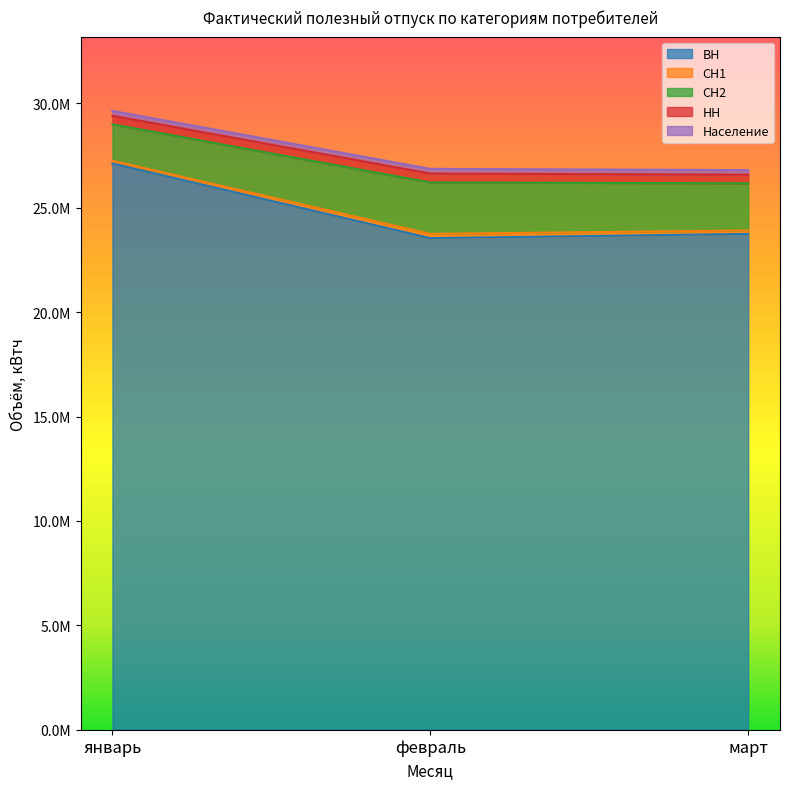

What is the value of the НН point at the 2nd from the left?

426388